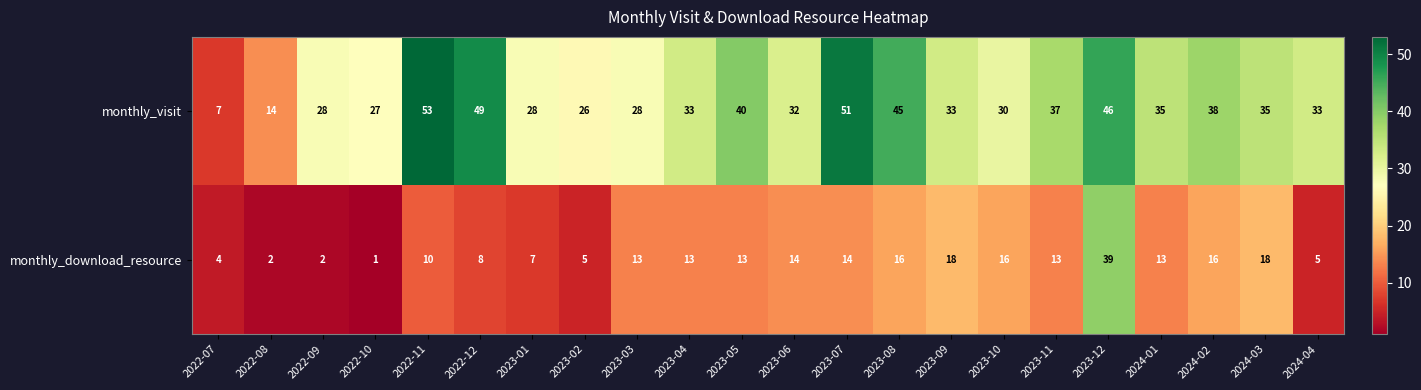

At which label does monthly_visit reach its minimum?

2022-07